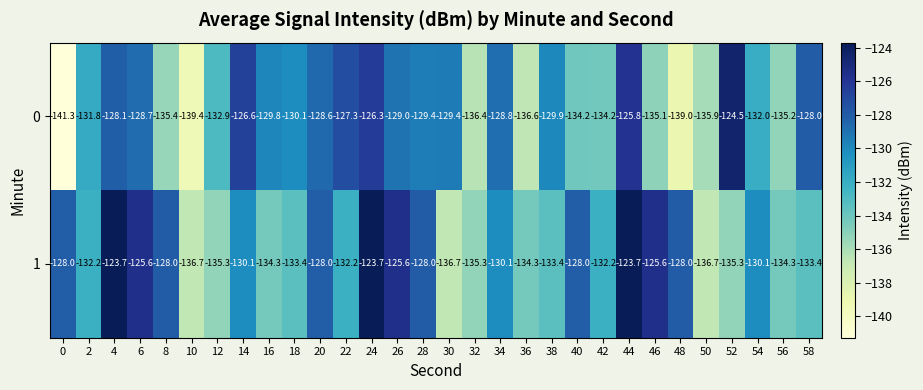

Rank the series by their maximum value, from highest to lowest.

1, 0